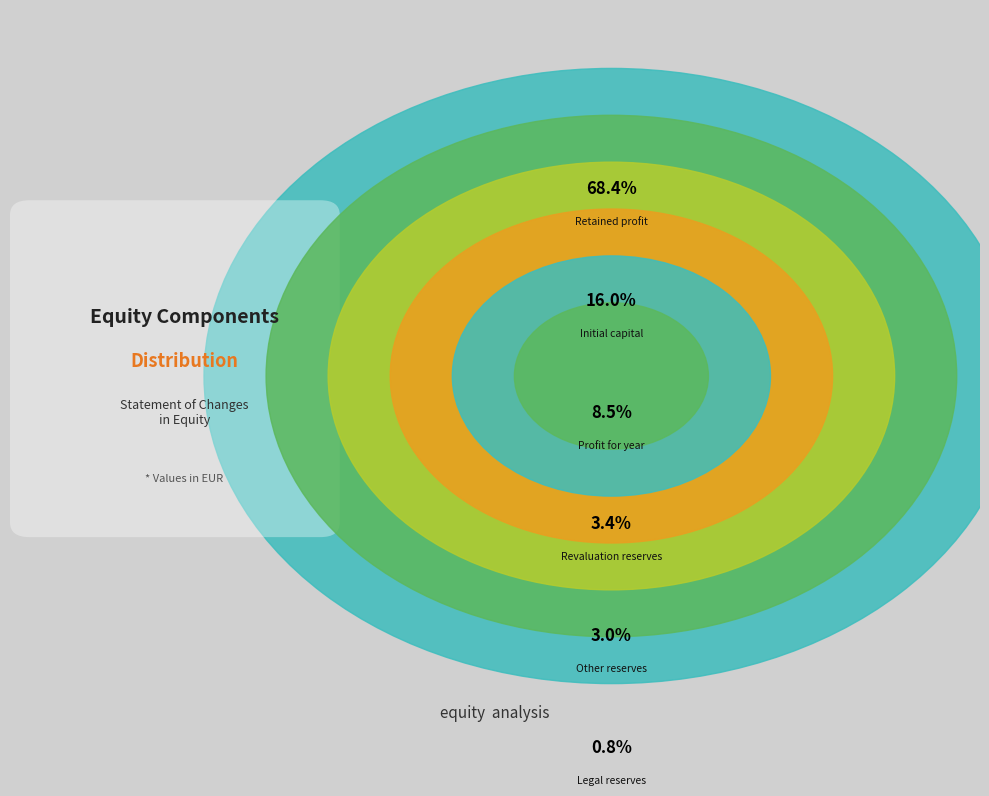

What is the change in value from Initial capital to Legal reserves?

-12974318